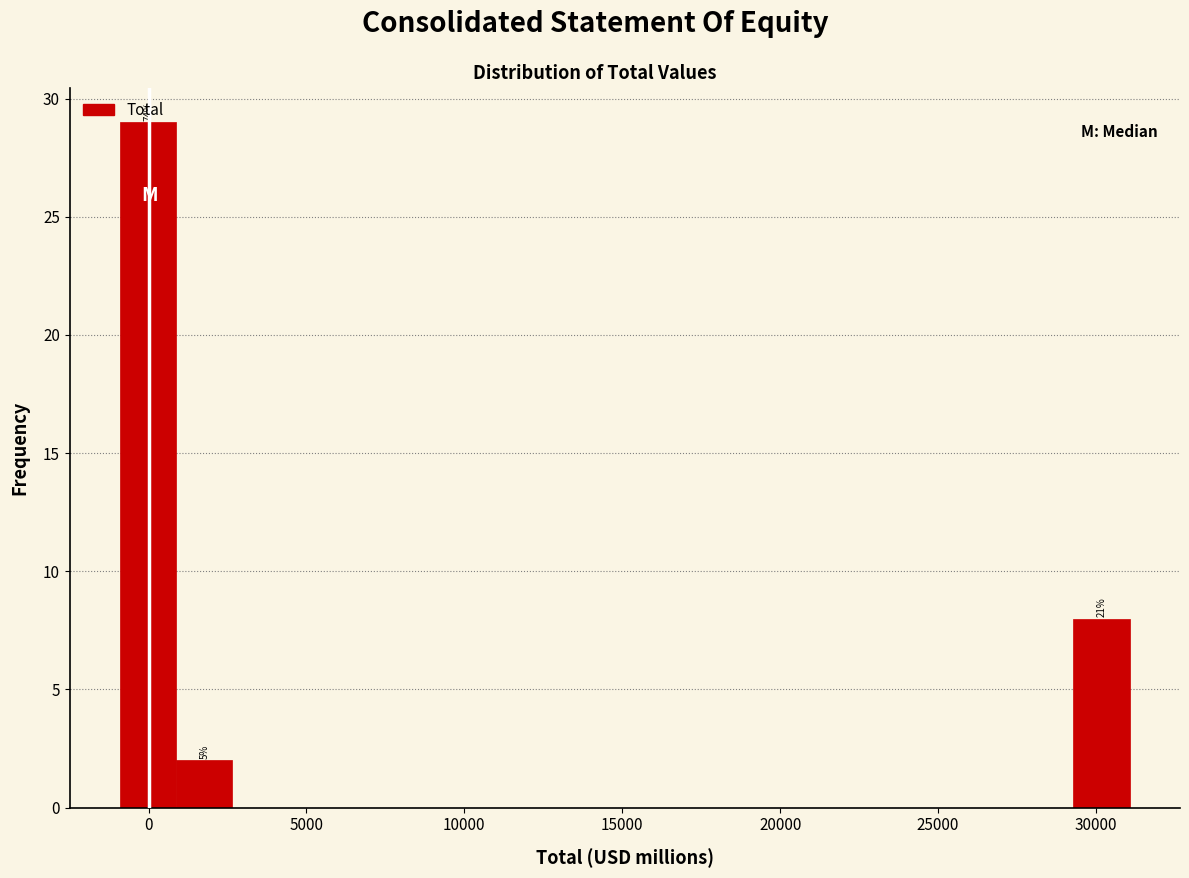

Read against the x-axis, roughly where is the centre of the tallest bar?

0